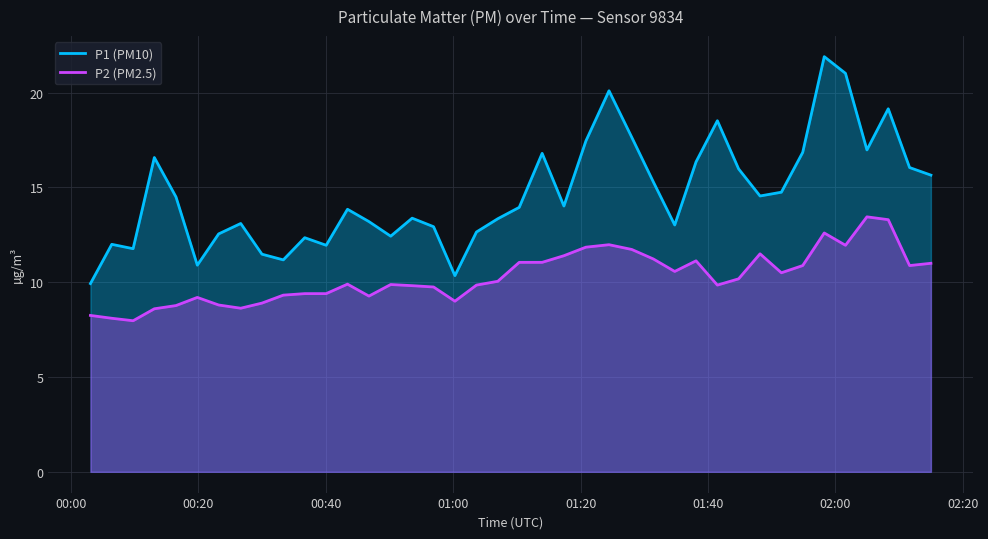

What is the maximum value for P1 (PM10)?

21.9